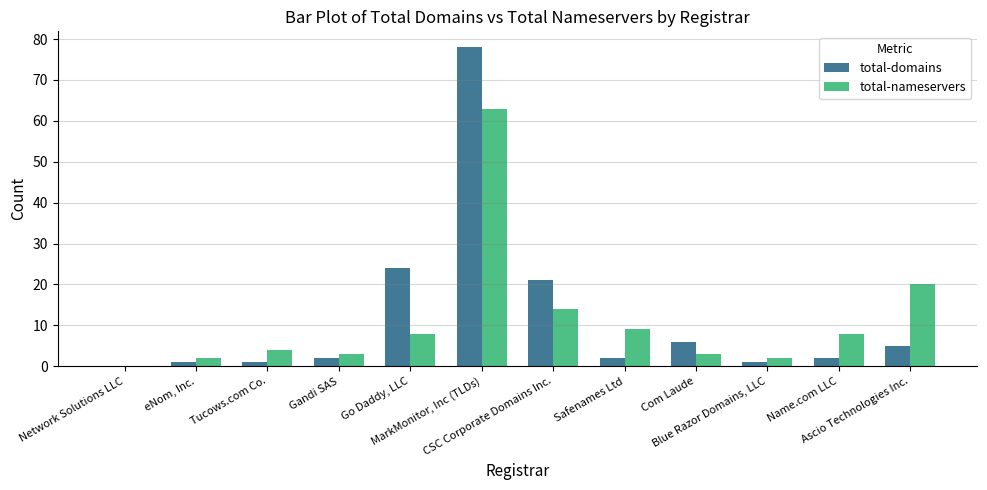

Where is total-domains nearest to the value 39?

Go Daddy, LLC